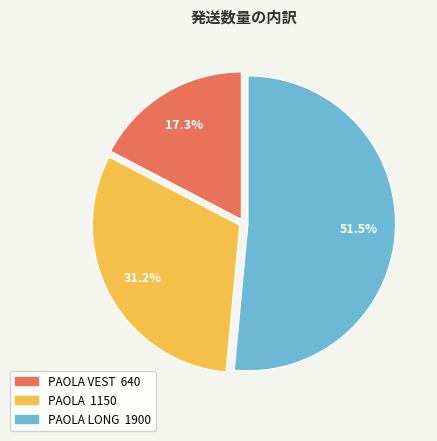

To the nearest percent, what is the difference between the largest and smallest slice percentages?

34%